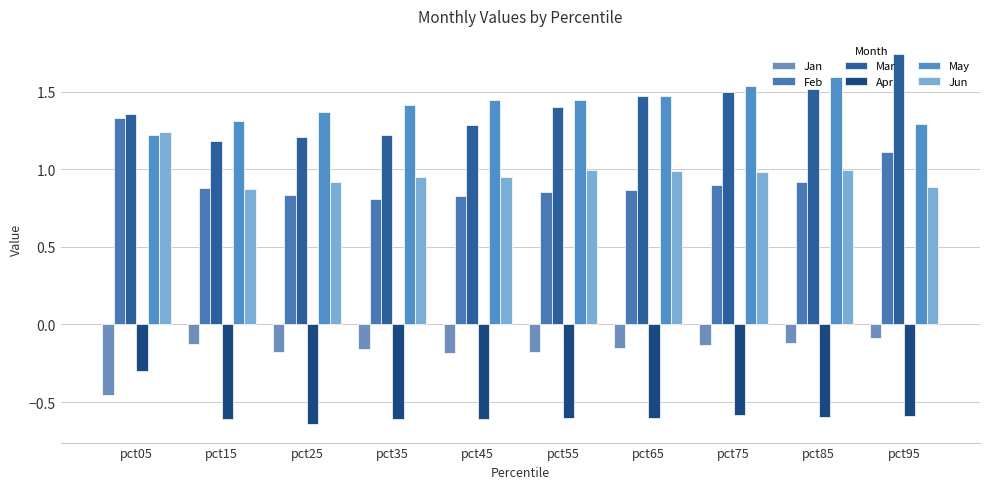

At which label is Mar closest to 1?

pct15